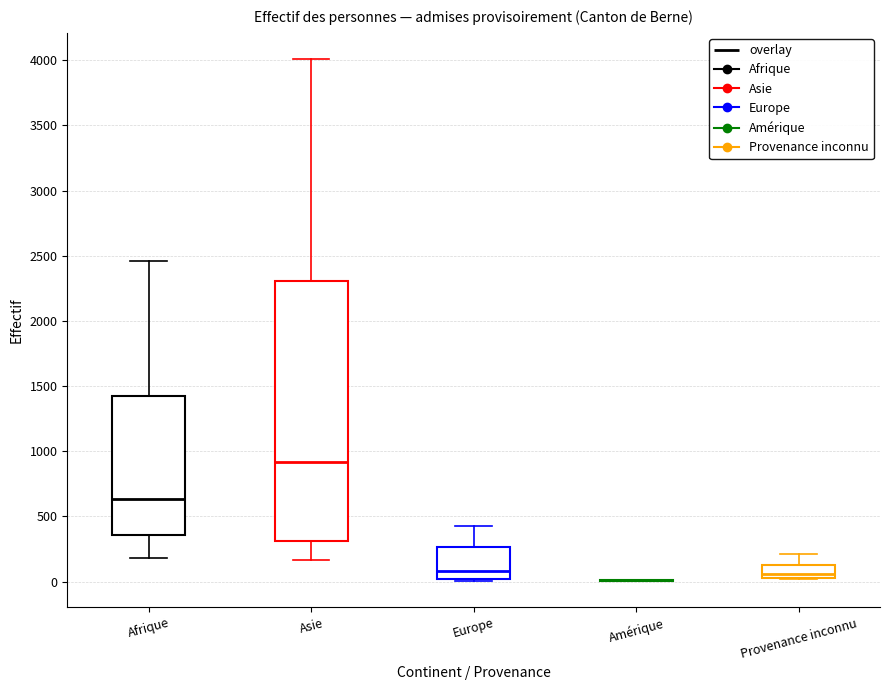

Reading left to right, transcribe this box plot: for each box, give where its median line is, the range the box spans, and where its two whiskers end, as read against the y-axis. The values are not printed on the chart, so give them approximately, as read against the axis.

Afrique: median 650, box 350 to 1400, whiskers 200 to 2450
Asie: median 900, box 300 to 2300, whiskers 150 to 4000
Europe: median 100, box 0 to 250, whiskers 0 to 450
Amérique: box collapsed to a line at 0, whiskers 0 to 0
Provenance inconnu: median 50 (just above the box's lower edge), box 50 to 100, whiskers 0 to 200